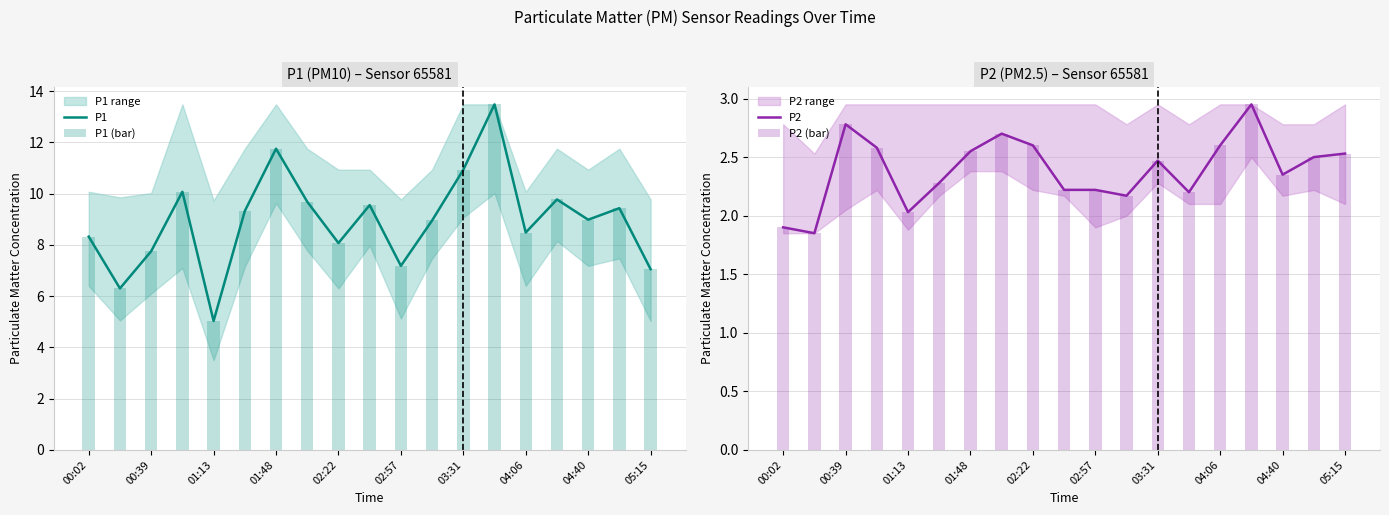

What is the maximum value for P1?

13.5